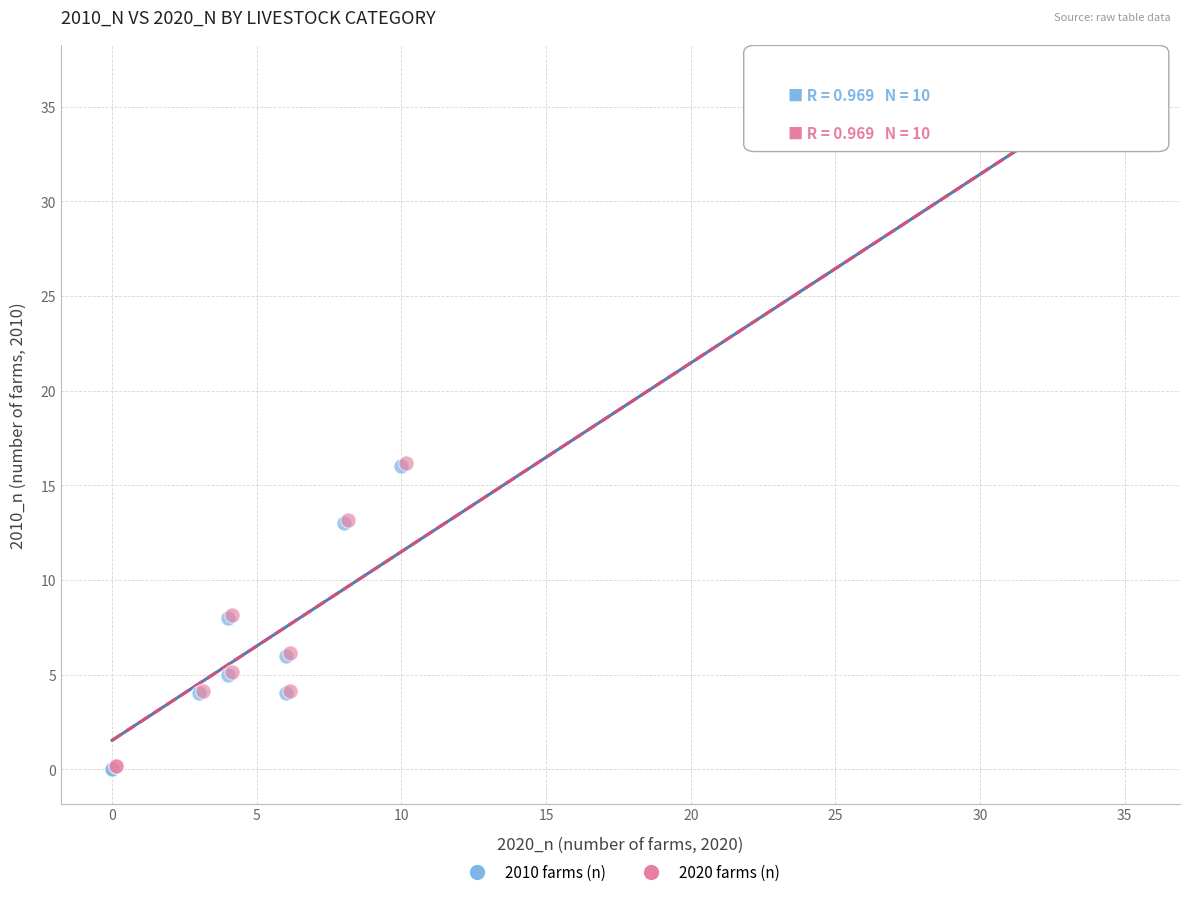

What are all the series names shown in the legend?

2010 farms (n), 2020 farms (n)